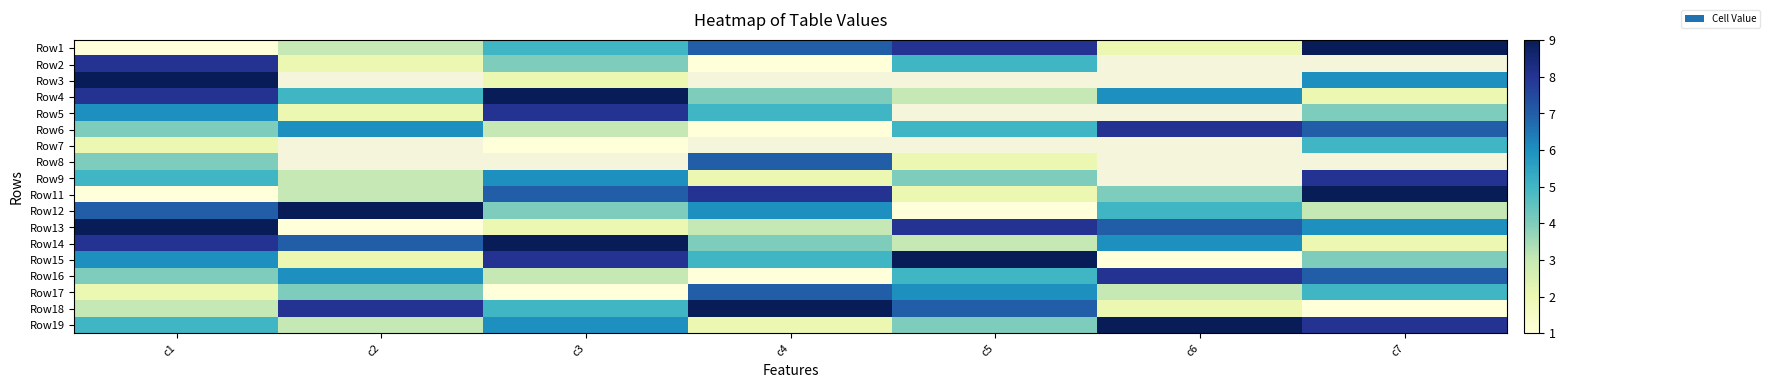

At how many categories does at least one series exceed 3?

7